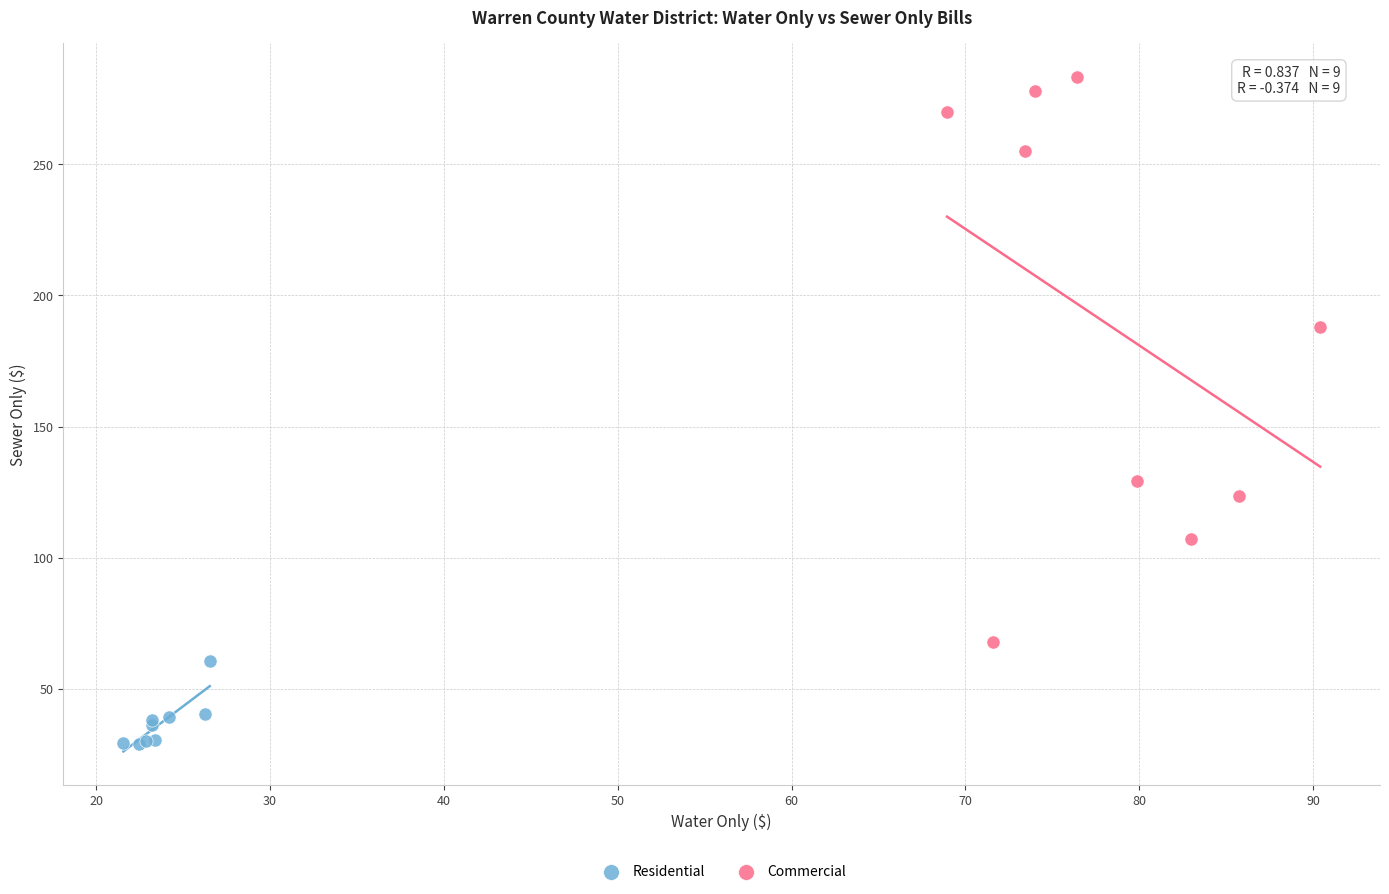

Which series reaches the minimum Y coordinate?

Residential